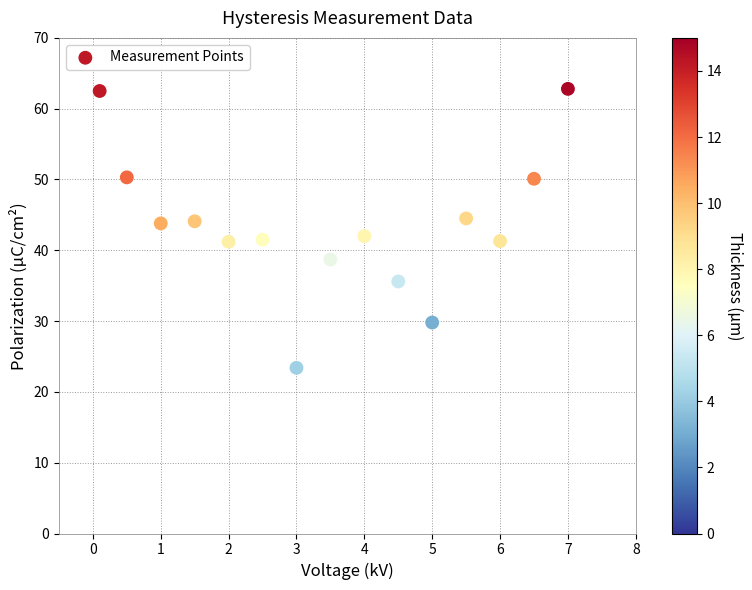

What is the range of Y values (max minus min)?

39.4